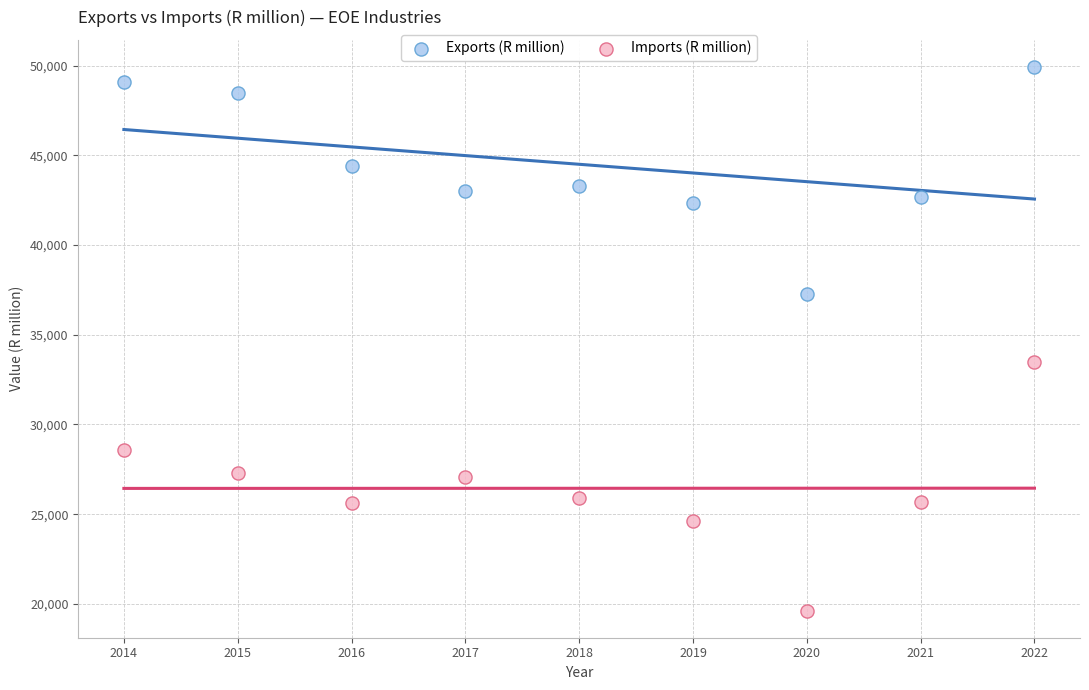

Across all series, what Y value is closest to 34773?

33466